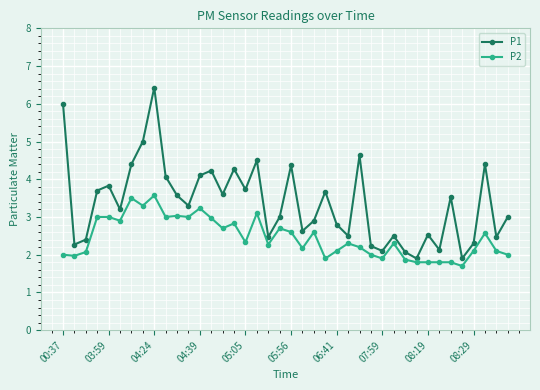

What is the value of the P1 point at the 26th from the left?

2.5